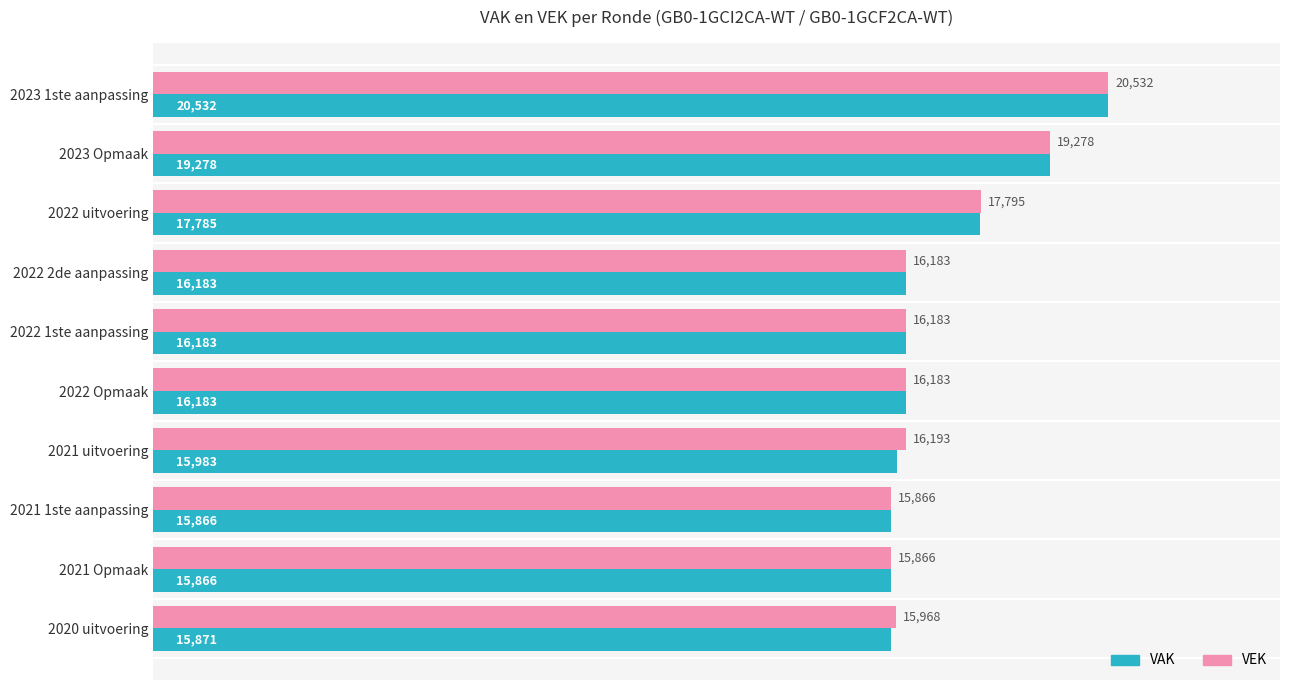

Which series has the largest total across all categories?

VEK